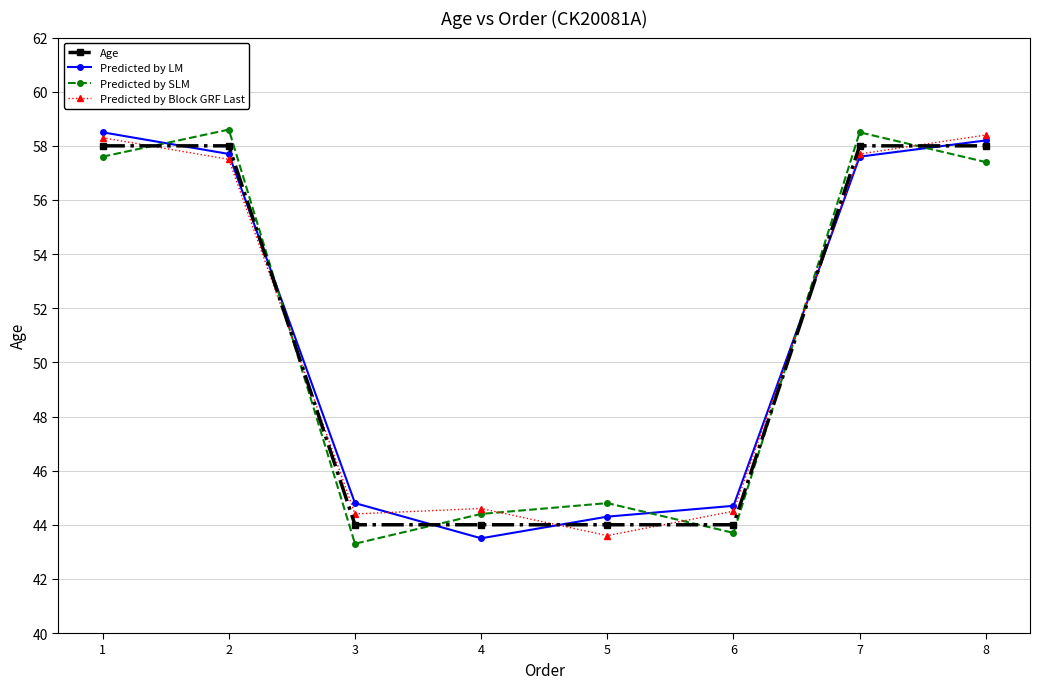

How many data points in Predicted by LM are less than 57?

4